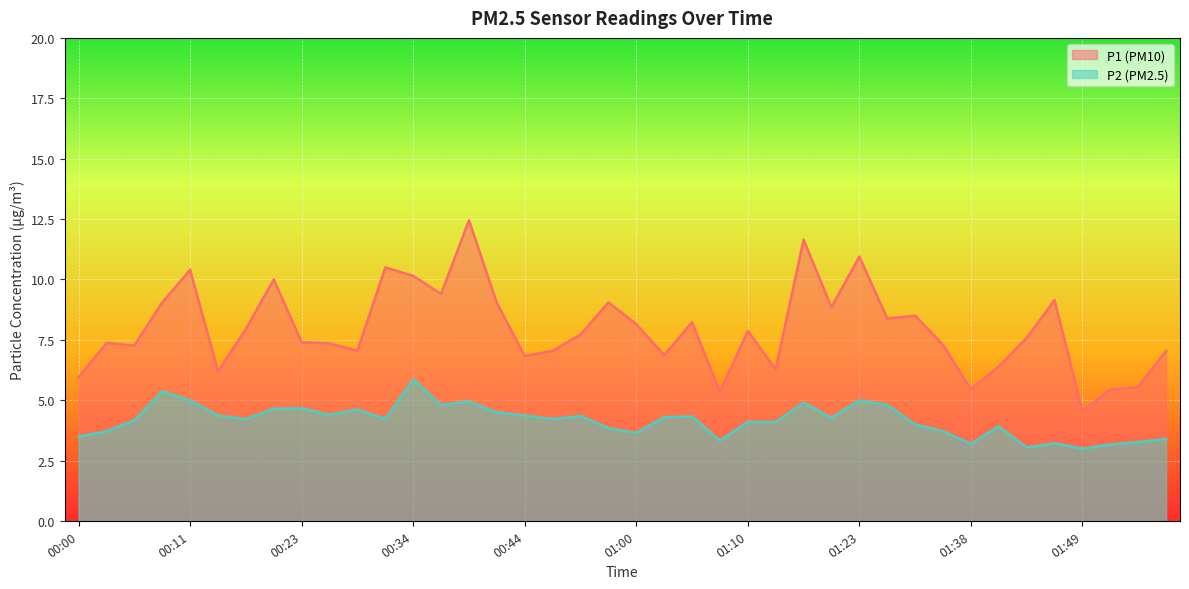

What position from the left is 01:05?

23